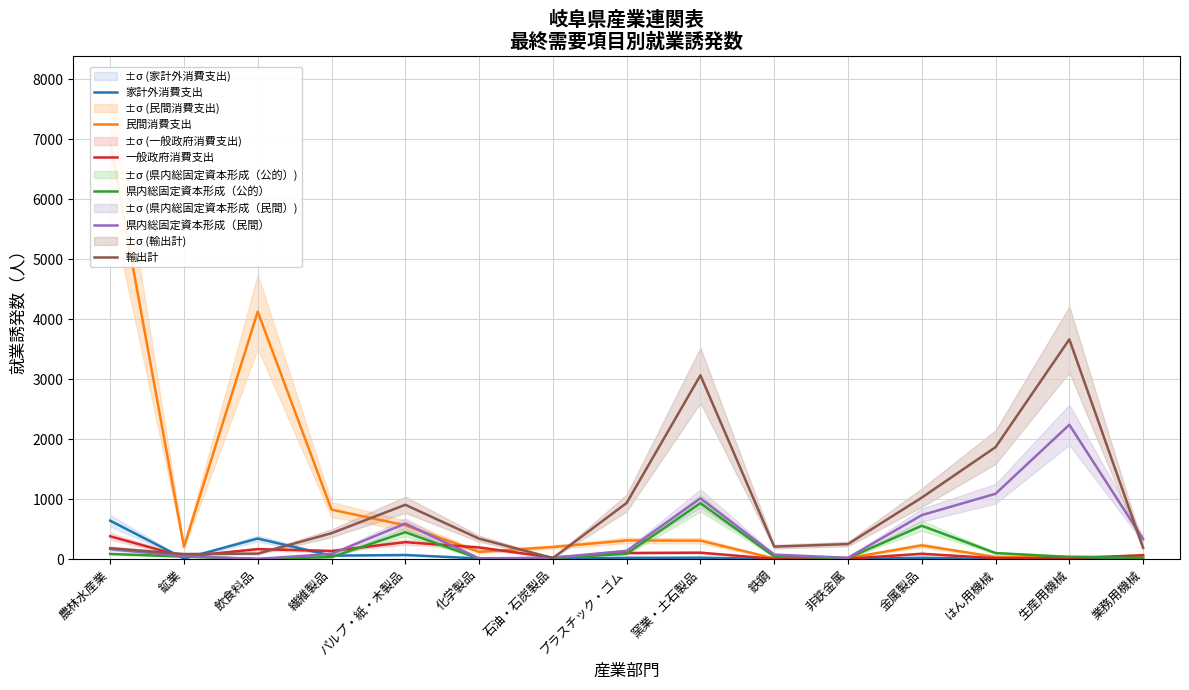

Reading left to right, what are all the values shown in this chart?

家計外消費支出: 640.1	8.2	342.2	56.9	68.0	10.4	5.3	20.6	23.1	0.7	0.7	21.8	1.4	1.3	1.7
民間消費支出: 6950.0	205.2	4127.3	824.7	562.7	120.5	201.1	310.7	307.1	11.1	16.8	228.7	35.2	35.3	37.9
一般政府消費支出: 379.8	39.9	166.1	134.5	282.1	192.9	26.0	101.1	106.8	4.3	6.1	88.5	15.2	12.2	65.5
県内総固定資本形成（公的）: 85.6	40.9	1.6	33.3	448.0	7.3	18.2	88.6	933.3	43.0	15.4	555.3	100.2	36.2	19.4
県内総固定資本形成（民間）: 167.5	47.5	2.9	86.0	592.1	11.1	22.7	137.2	1012.8	74.2	20.7	733.1	1089.3	2240.3	332.8
輸出計: 181.2	83.6	91.3	431.4	905.3	340.6	16.8	935.5	3064.9	207.5	250.2	1024.6	1866.9	3664.3	187.1